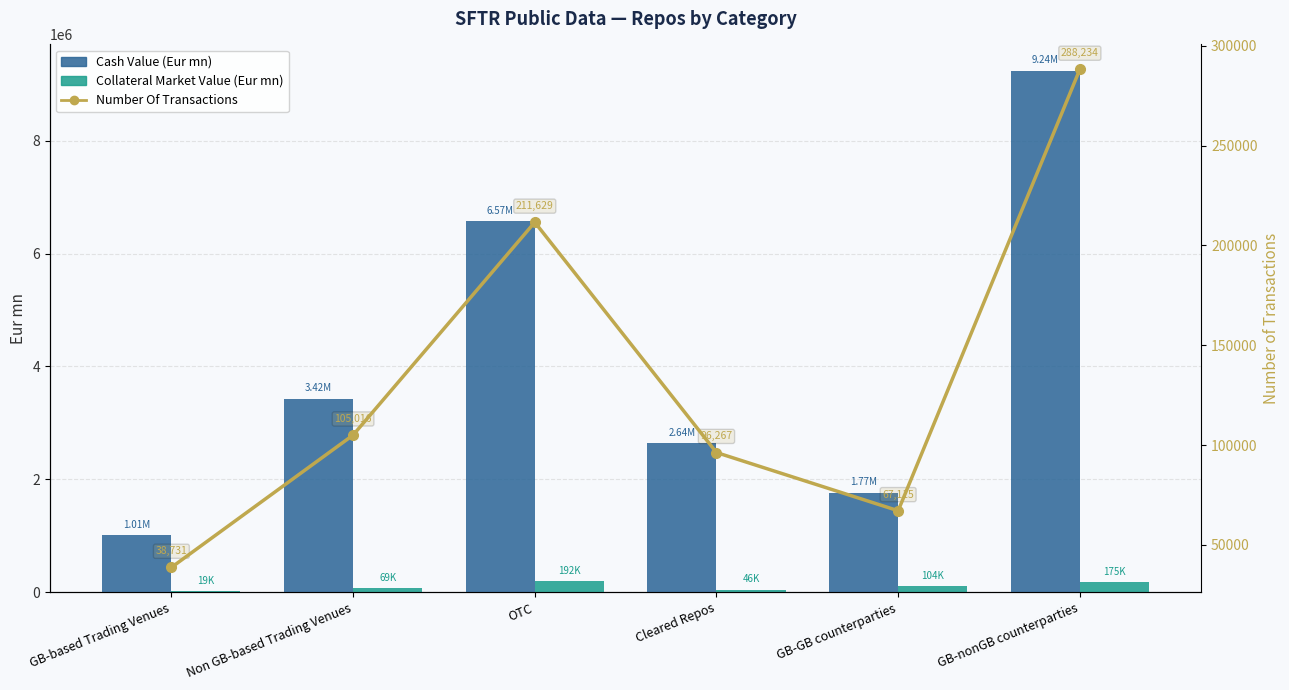

At which label does Number Of Transactions reach its peak?

GB-nonGB counterparties